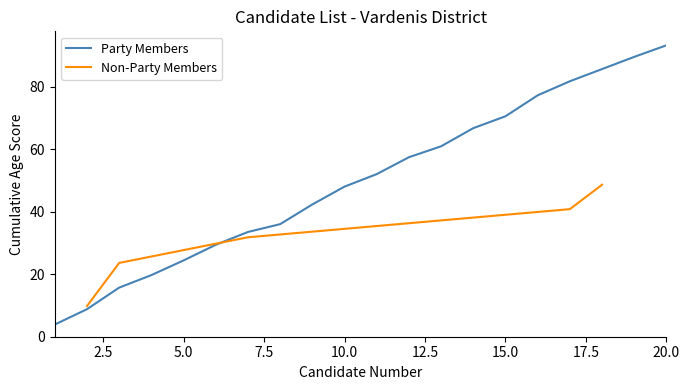

At which label is the value closest to 48?

10